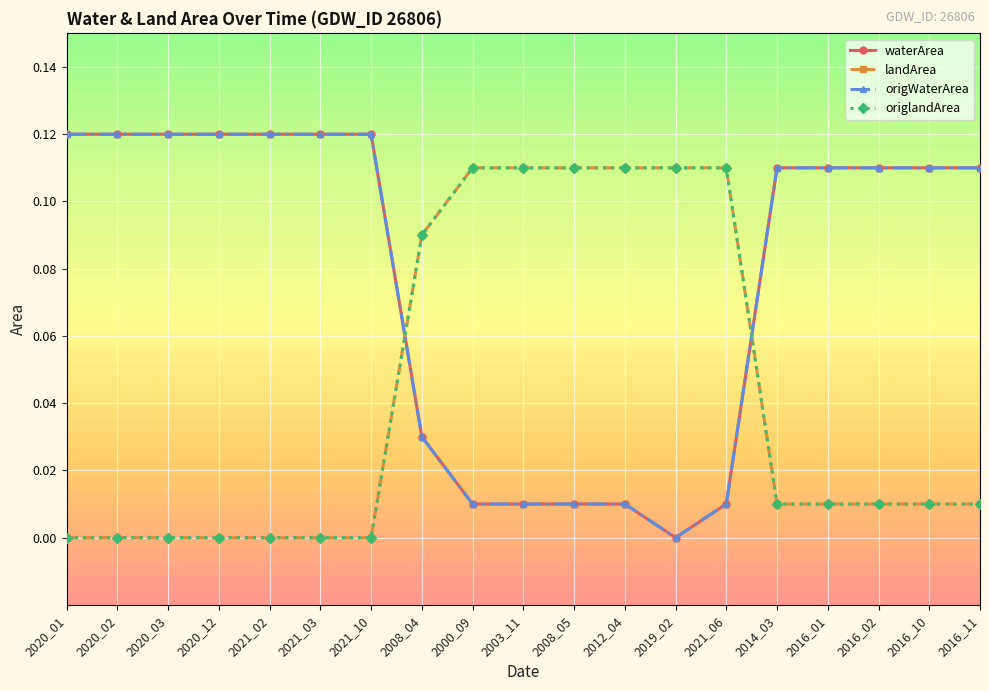

Which series has the largest total across all categories?

waterArea